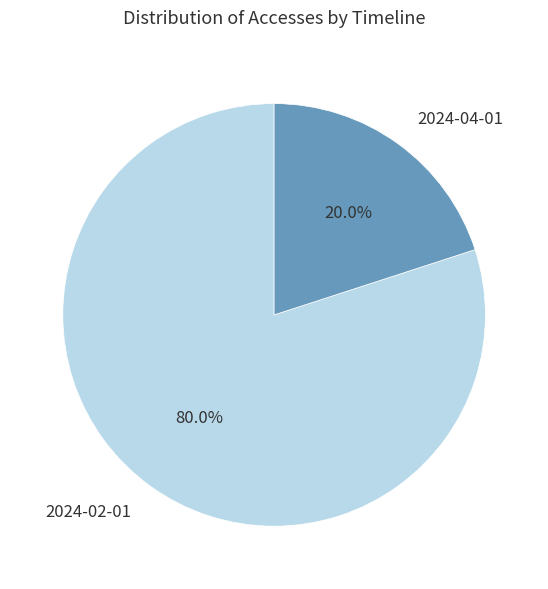

What percentage is the 2024-02-01 slice, to the nearest percent?

80%